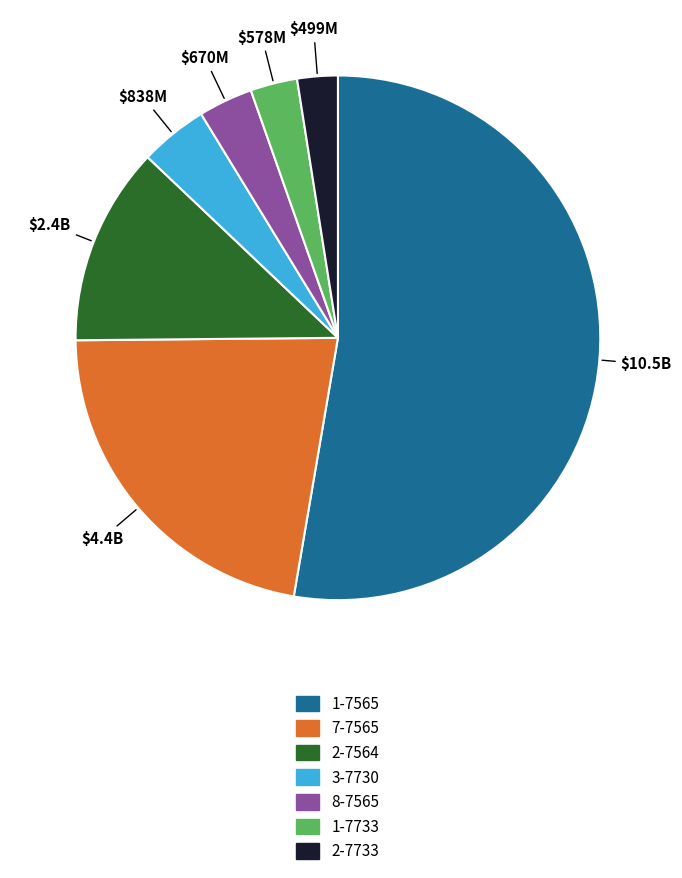

Is there any slice that represents more than half of the pie?

Yes